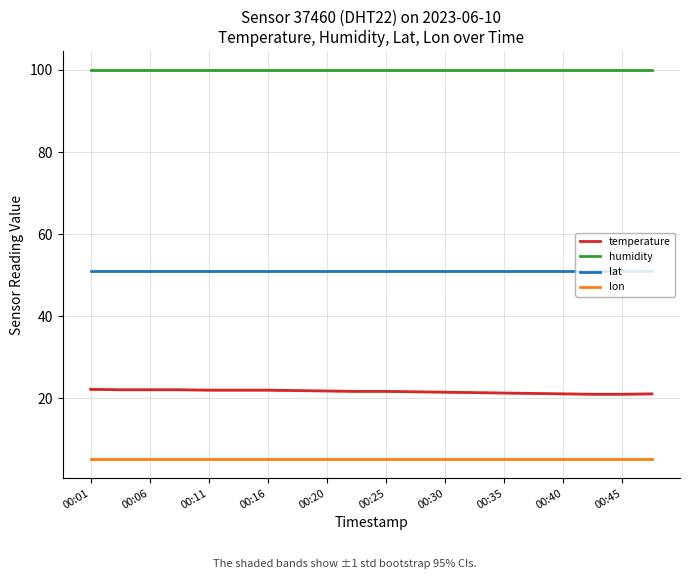

List the series in order of their overall mean, lowest first.

lon, temperature, lat, humidity